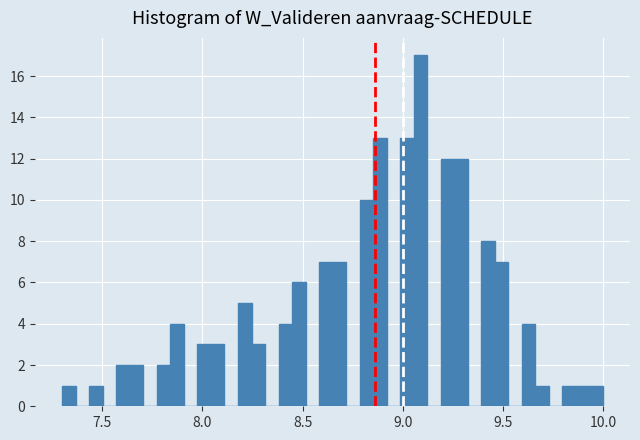

Around what value on the x-axis is the tallest bar? Give the approximate position of its centre, as read against the axis.

9.10